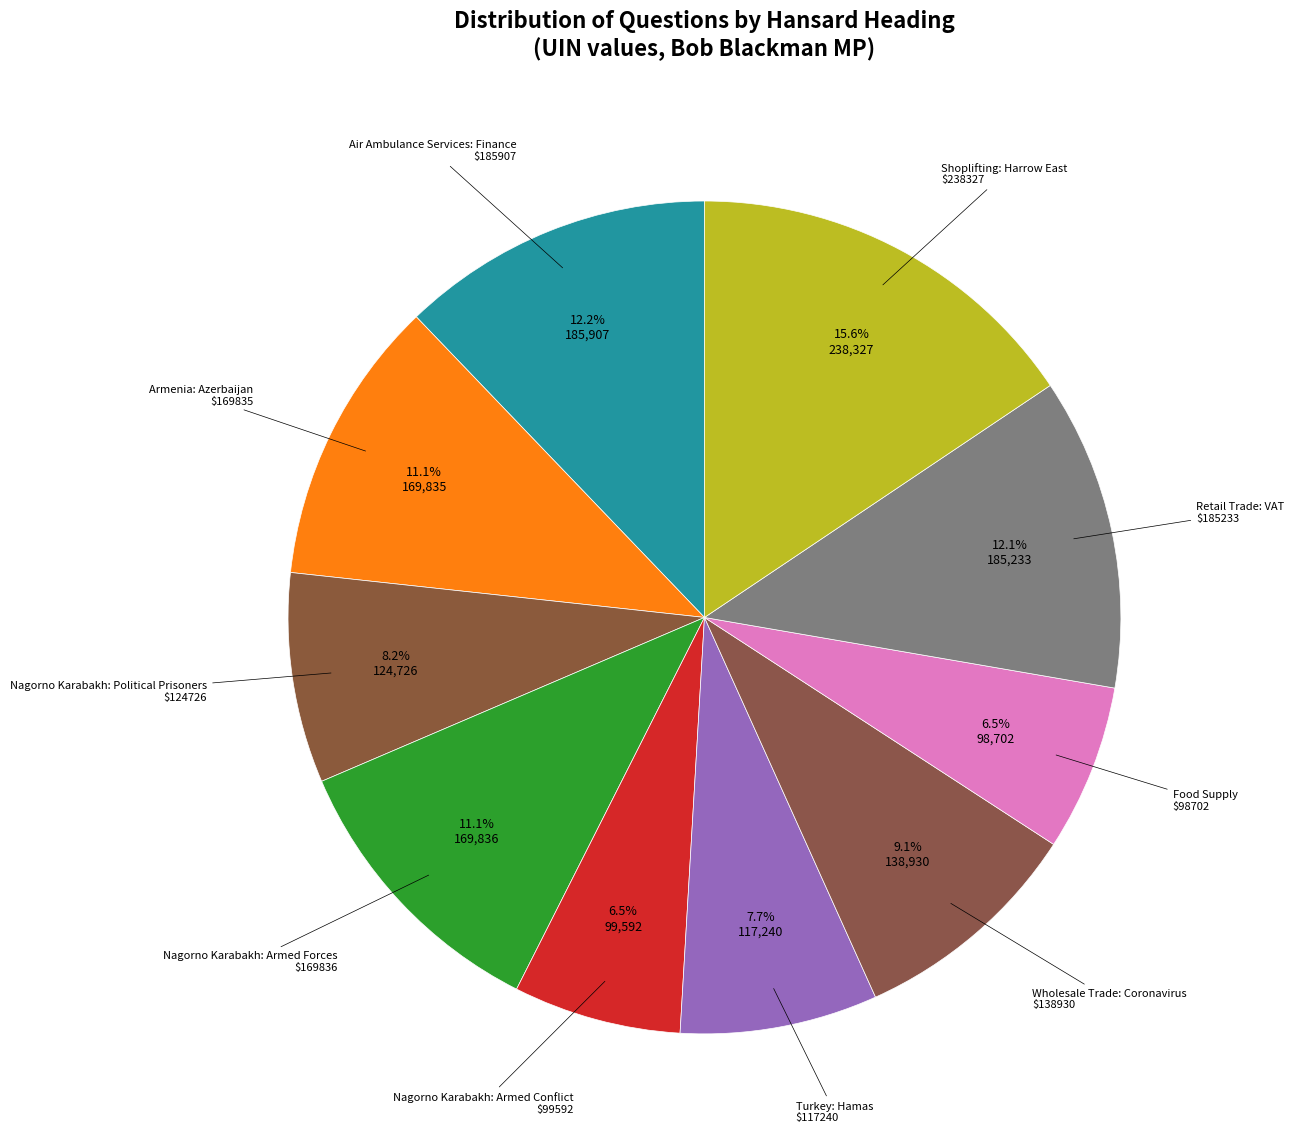

Count the number of slices in the pie.

10